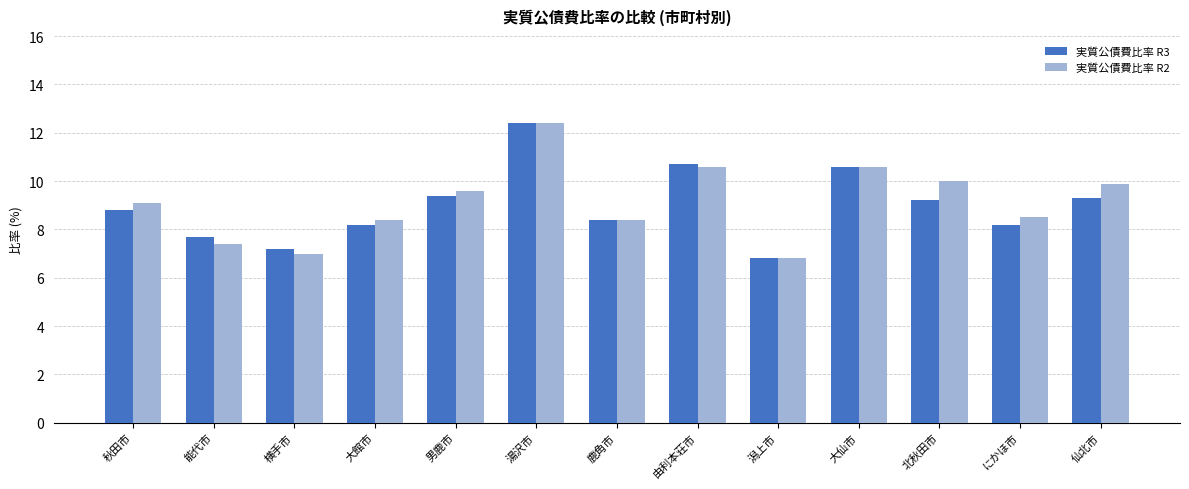

At 北秋田市, list the series in order from smallest to largest.

実質公債費比率 R3, 実質公債費比率 R2